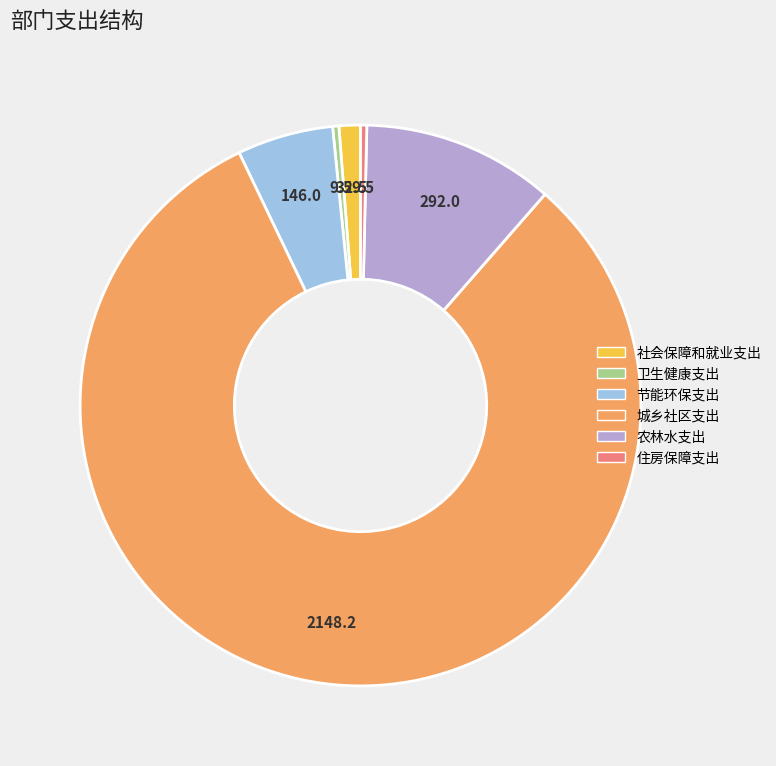

Which has a higher value, 住房保障支出 or 节能环保支出?

节能环保支出